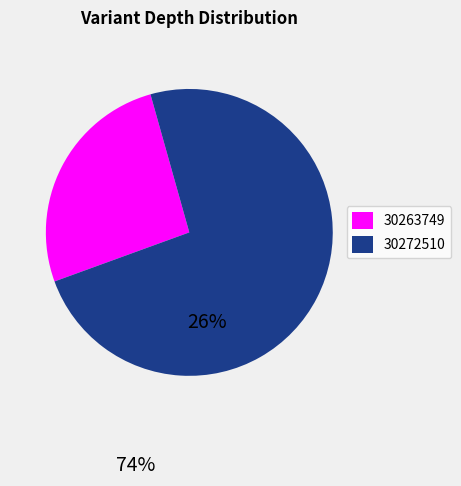

True or false: 30272510 accounts for 74% of the total.

True